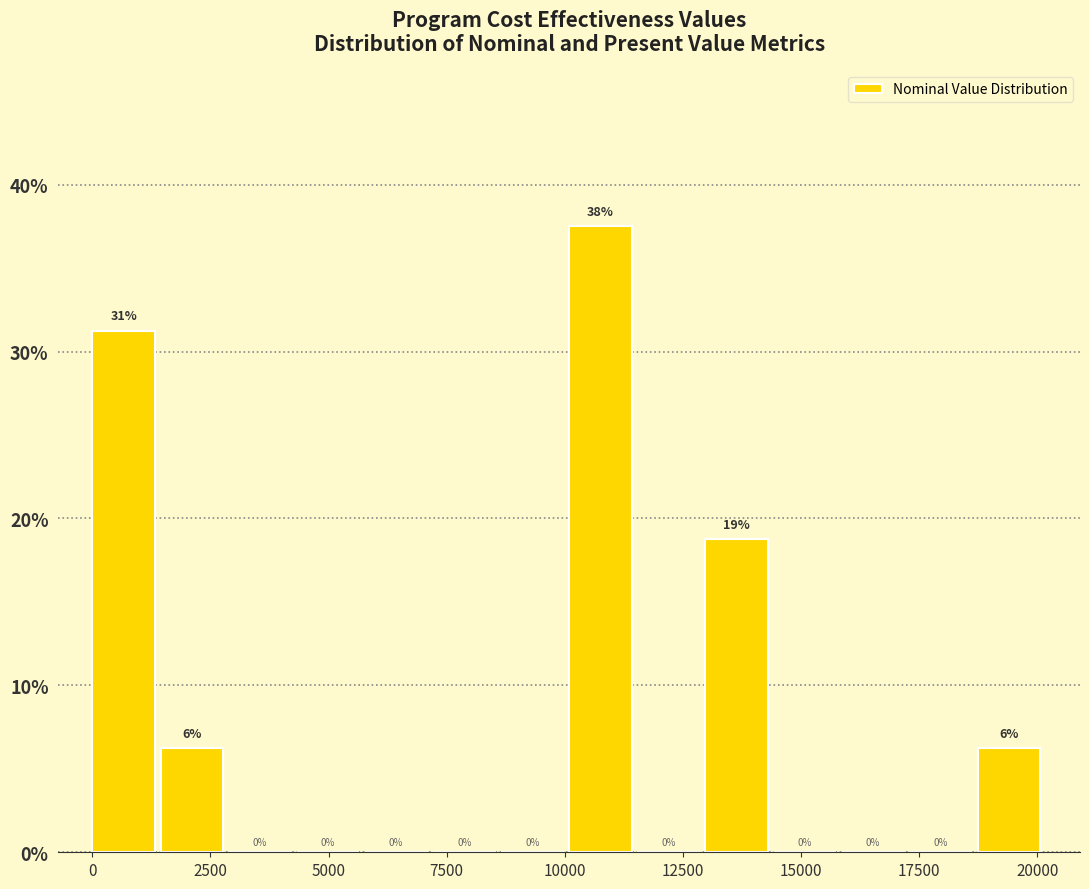

Read against the x-axis, roughly where is the centre of the tallest bar?

11000